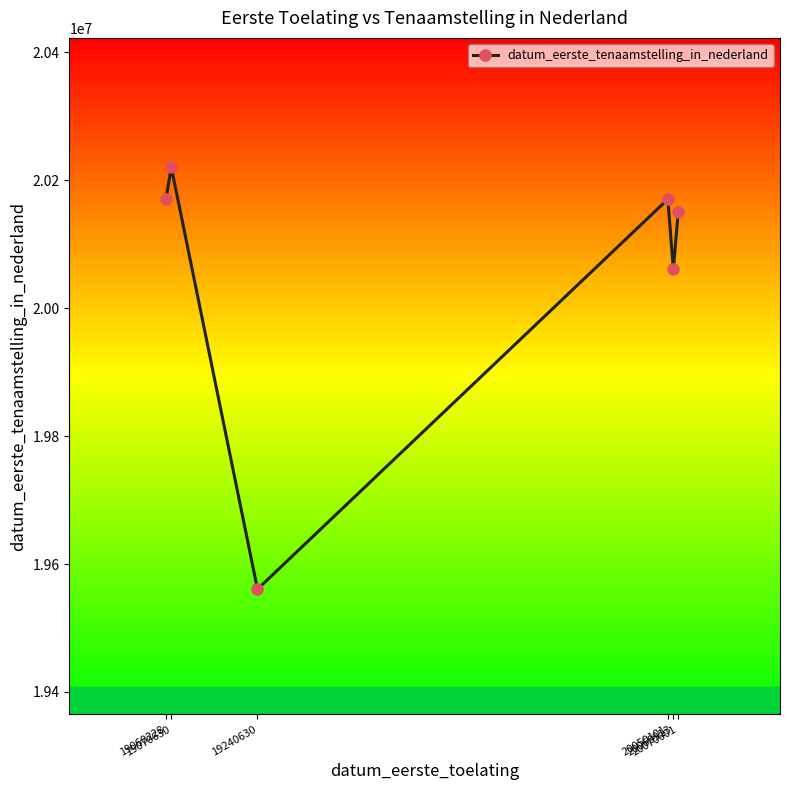

Read the value at 19070630, to the nearest 50.

20220500